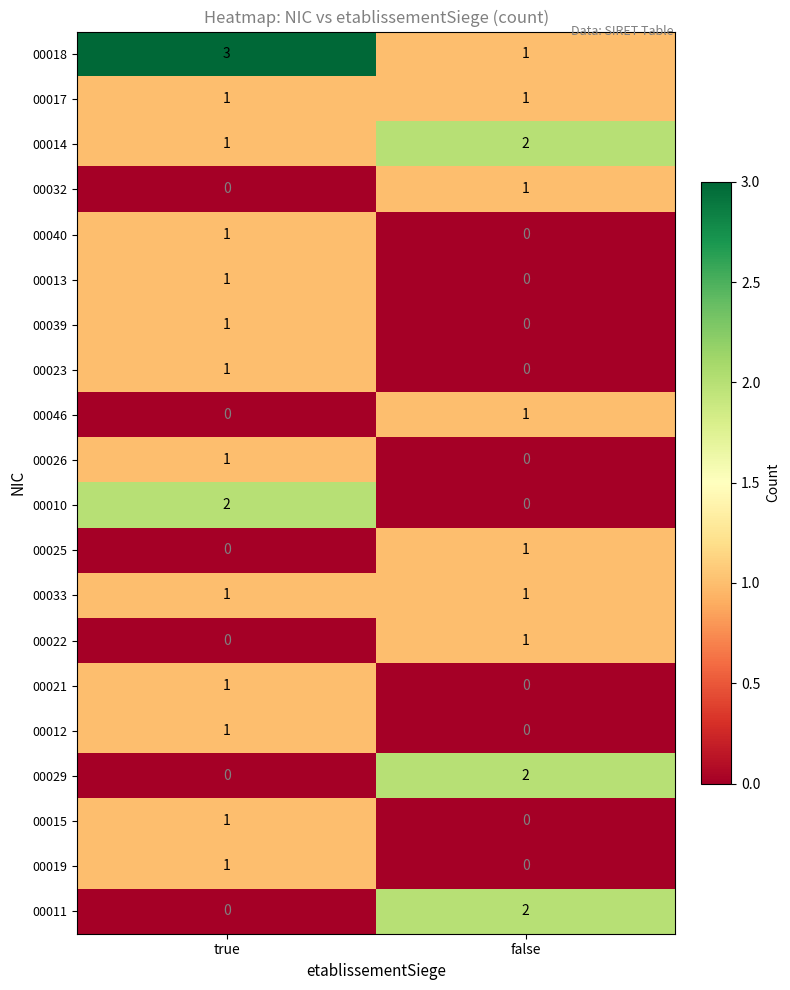

Where is 00025 nearest to the value 0?

true